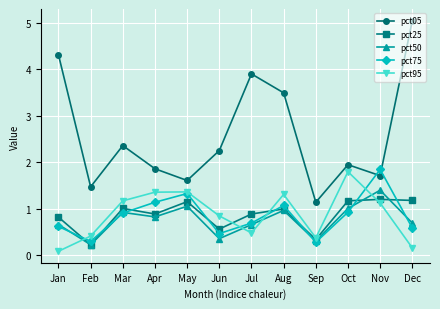

The value of pct95 at Oct is 1.8. True or false?

True